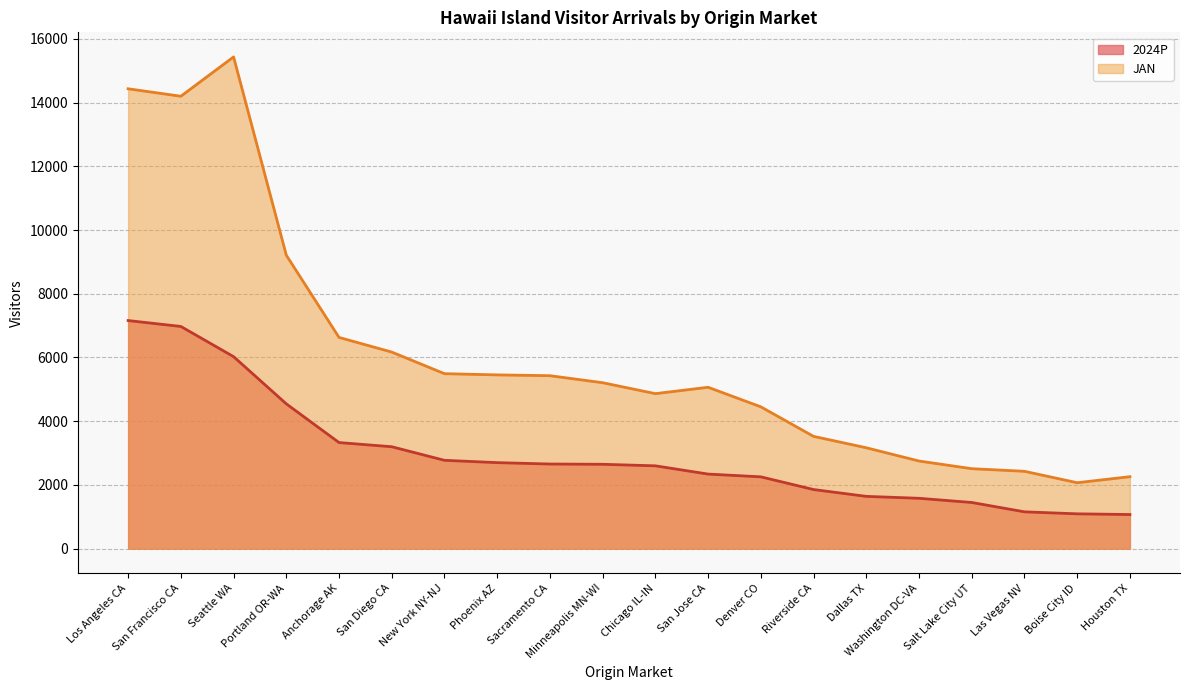

How many series are shown in this chart?

2